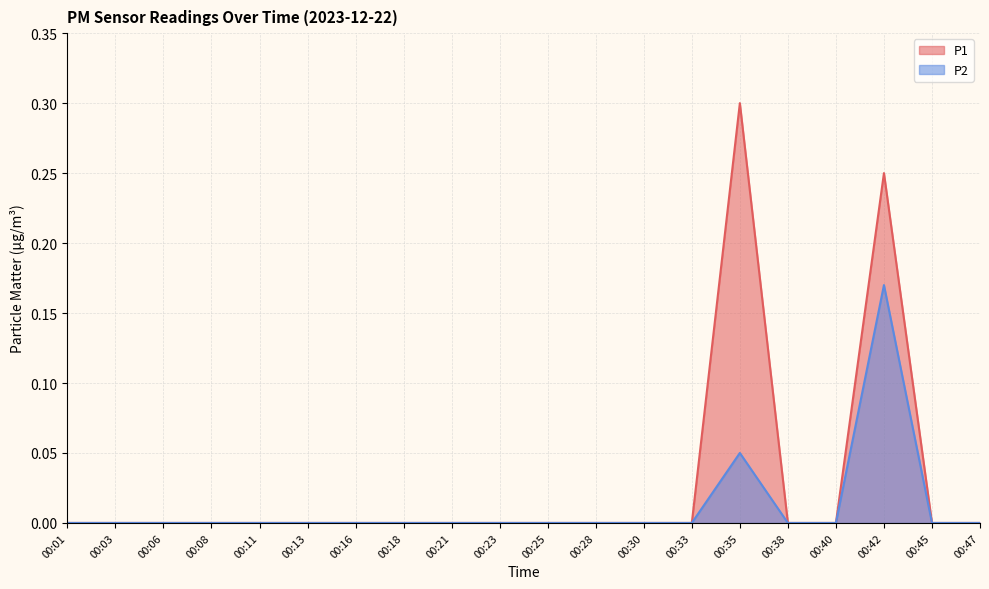

Where is the first local maximum for P2?

00:35